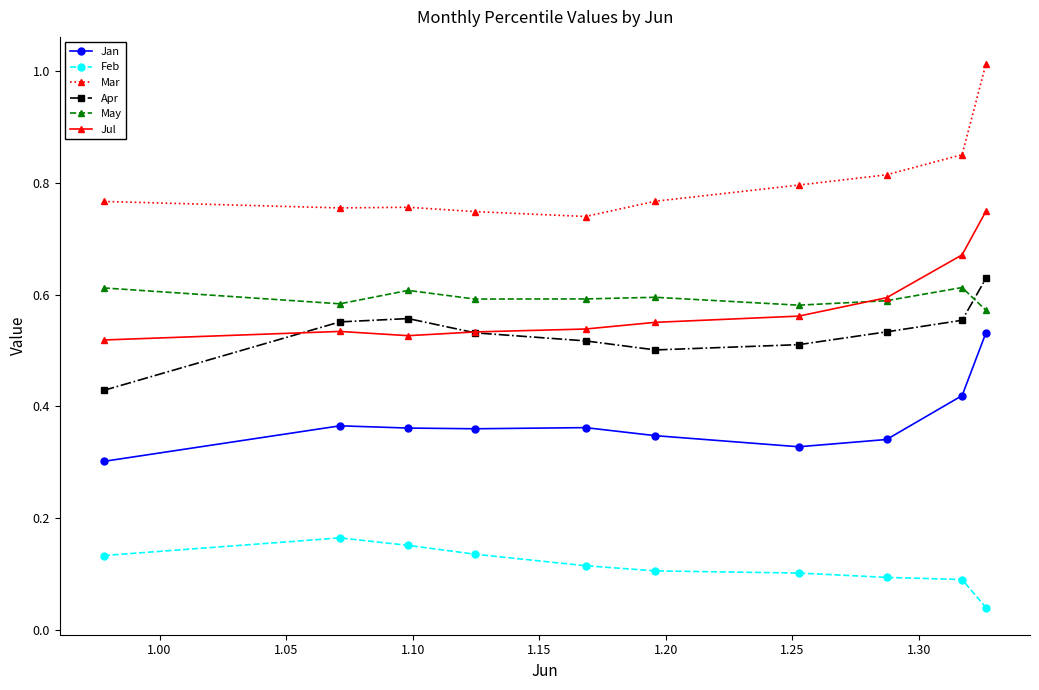

True or false: Mar and May cross at least once.

False